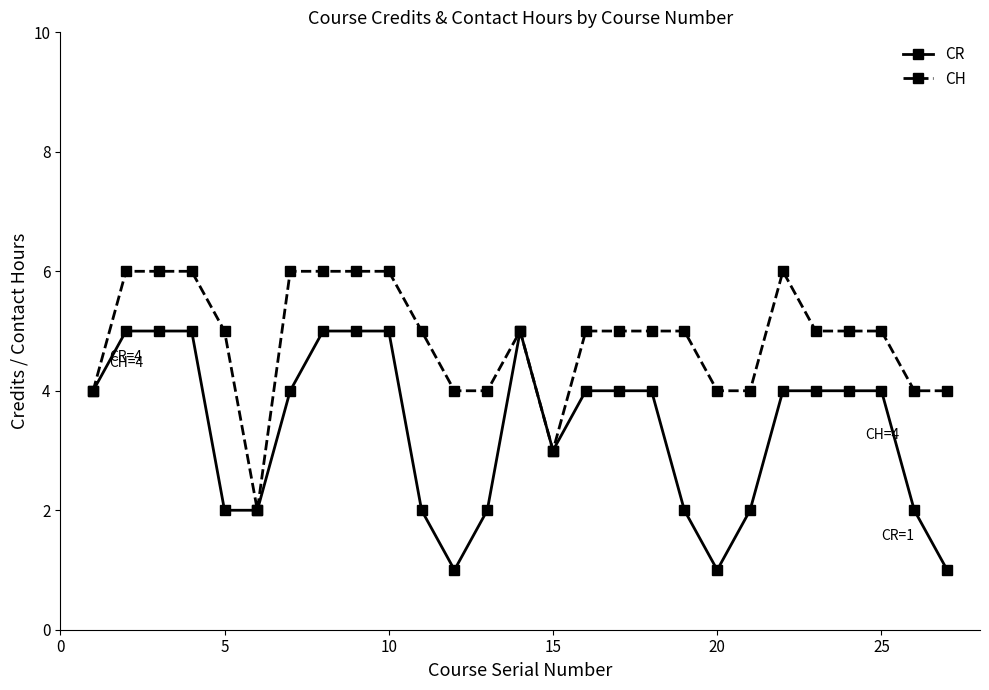

List the series in order of their peak value, lowest first.

CR, CH